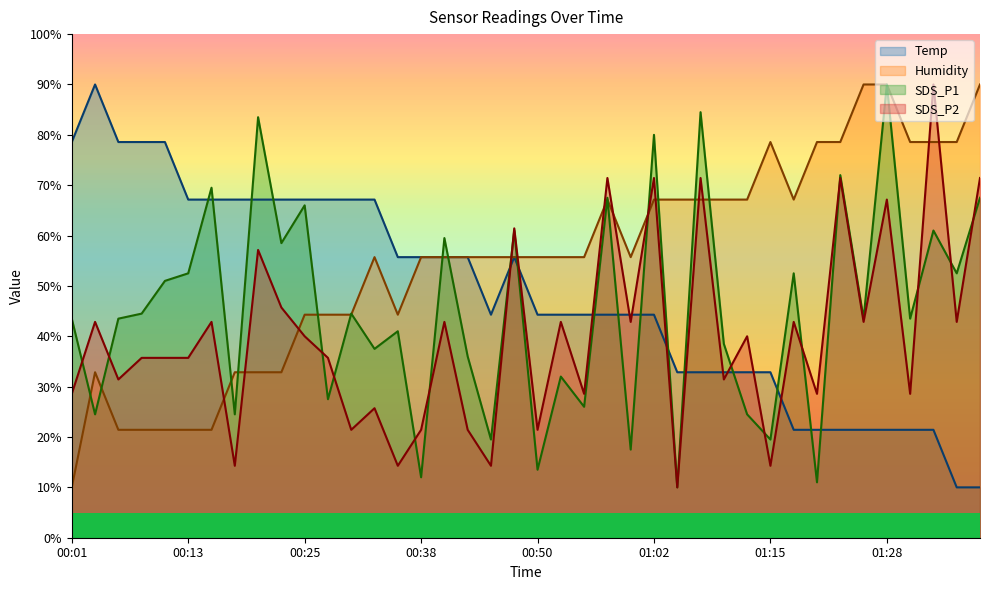

Reading left to right, transcribe all the data shown in this chart.

Temp: 00:01=78.6	00:04=90.0	00:06=78.6	00:08=78.6	00:11=78.6	00:13=67.1	00:16=67.1	00:18=67.1	00:21=67.1	00:23=67.1	00:25=67.1	00:28=67.1	00:30=67.1	00:33=67.1	00:35=55.7	00:38=55.7	00:40=55.7	00:42=55.7	00:45=44.3	00:47=55.7	00:50=44.3	00:52=44.3	00:55=44.3	00:57=44.3	01:00=44.3	01:02=44.3	01:05=32.9	01:07=32.9	01:10=32.9	01:13=32.9	01:15=32.9	01:17=21.4	01:20=21.4	01:22=21.4	01:25=21.4	01:28=21.4	01:30=21.4	01:33=21.4	01:35=10.0	01:37=10.0
Humidity: 00:01=10.0	00:04=32.9	00:06=21.4	00:08=21.4	00:11=21.4	00:13=21.4	00:16=21.4	00:18=32.9	00:21=32.9	00:23=32.9	00:25=44.3	00:28=44.3	00:30=44.3	00:33=55.7	00:35=44.3	00:38=55.7	00:40=55.7	00:42=55.7	00:45=55.7	00:47=55.7	00:50=55.7	00:52=55.7	00:55=55.7	00:57=67.1	01:00=55.7	01:02=67.1	01:05=67.1	01:07=67.1	01:10=67.1	01:13=67.1	01:15=78.6	01:17=67.1	01:20=78.6	01:22=78.6	01:25=90.0	01:28=90.0	01:30=78.6	01:33=78.6	01:35=78.6	01:37=90.0
SDS_P1: 00:01=43.5	00:04=24.5	00:06=43.5	00:08=44.5	00:11=51.0	00:13=52.5	00:16=69.5	00:18=24.5	00:21=83.5	00:23=58.5	00:25=66.0	00:28=27.5	00:30=44.5	00:33=37.5	00:35=41.0	00:38=12.0	00:40=59.5	00:42=36.0	00:45=19.5	00:47=61.0	00:50=13.5	00:52=32.0	00:55=26.0	00:57=67.5	01:00=17.5	01:02=80.0	01:05=10.0	01:07=84.5	01:10=38.5	01:13=24.5	01:15=19.5	01:17=52.5	01:20=11.0	01:22=72.0	01:25=43.5	01:28=90.0	01:30=43.5	01:33=61.0	01:35=52.5	01:37=67.5
SDS_P2: 00:01=28.6	00:04=42.9	00:06=31.4	00:08=35.7	00:11=35.7	00:13=35.7	00:16=42.9	00:18=14.3	00:21=57.1	00:23=45.7	00:25=40.0	00:28=35.7	00:30=21.4	00:33=25.7	00:35=14.3	00:38=21.4	00:40=42.9	00:42=21.4	00:45=14.3	00:47=61.4	00:50=21.4	00:52=42.9	00:55=28.6	00:57=71.4	01:00=42.9	01:02=71.4	01:05=10.0	01:07=71.4	01:10=31.4	01:13=40.0	01:15=14.3	01:17=42.9	01:20=28.6	01:22=71.4	01:25=42.9	01:28=67.1	01:30=28.6	01:33=90.0	01:35=42.9	01:37=71.4